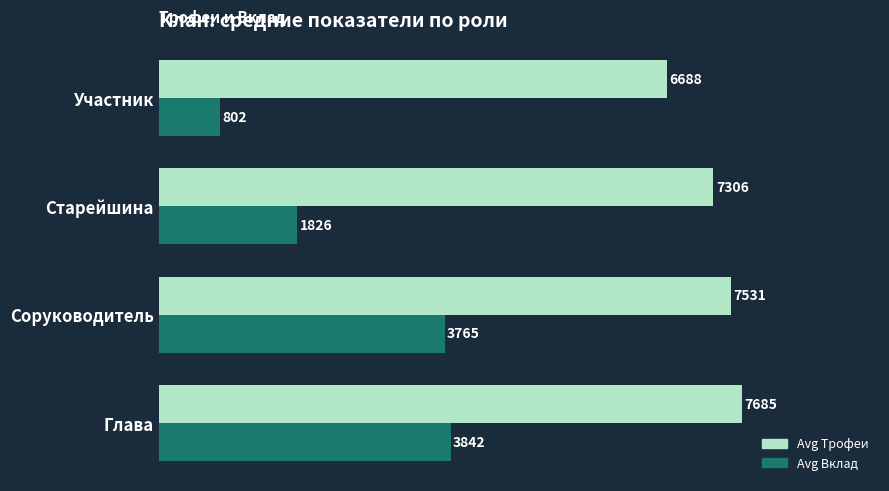

How many distinct data groups are displayed?

2